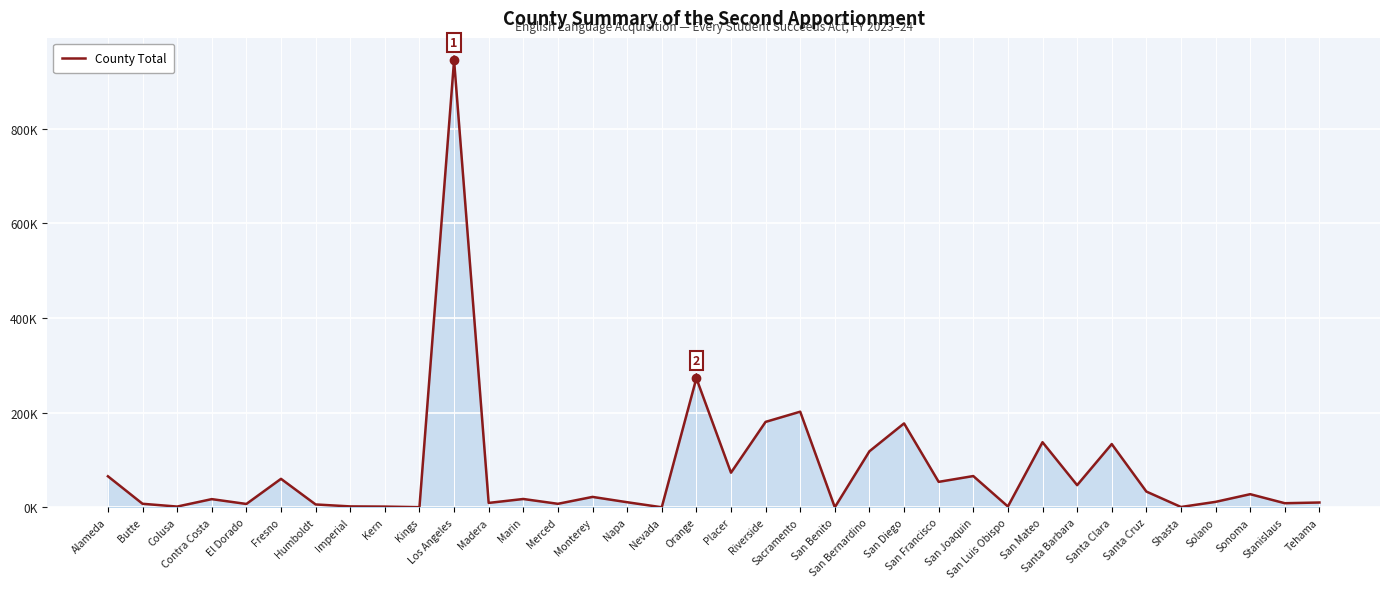

True or false: the data shows 620 at Shasta.

False